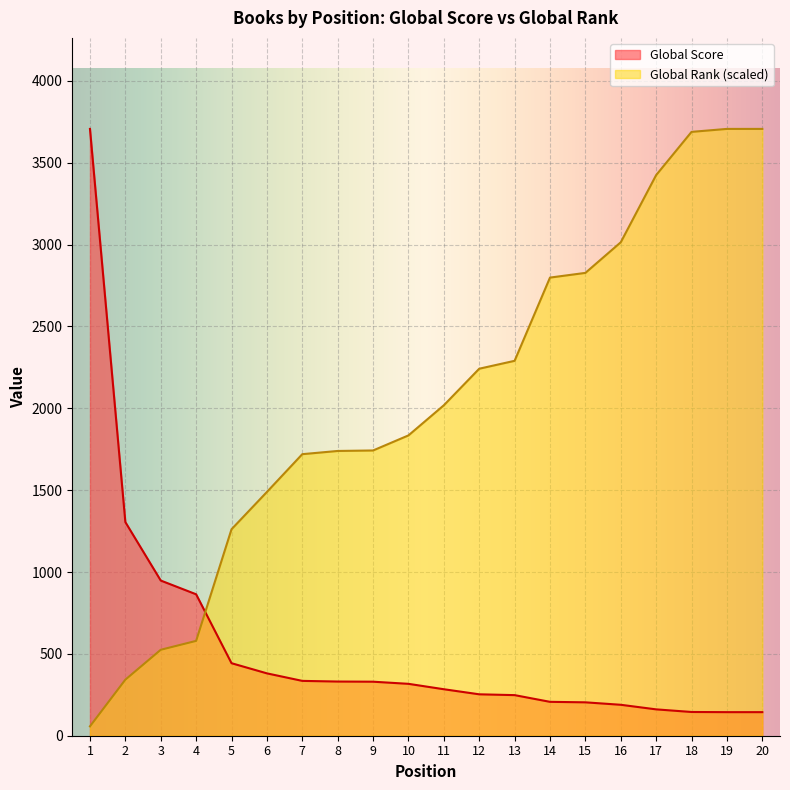

How many times do Global Score and Global Rank (scaled) cross each other?

1